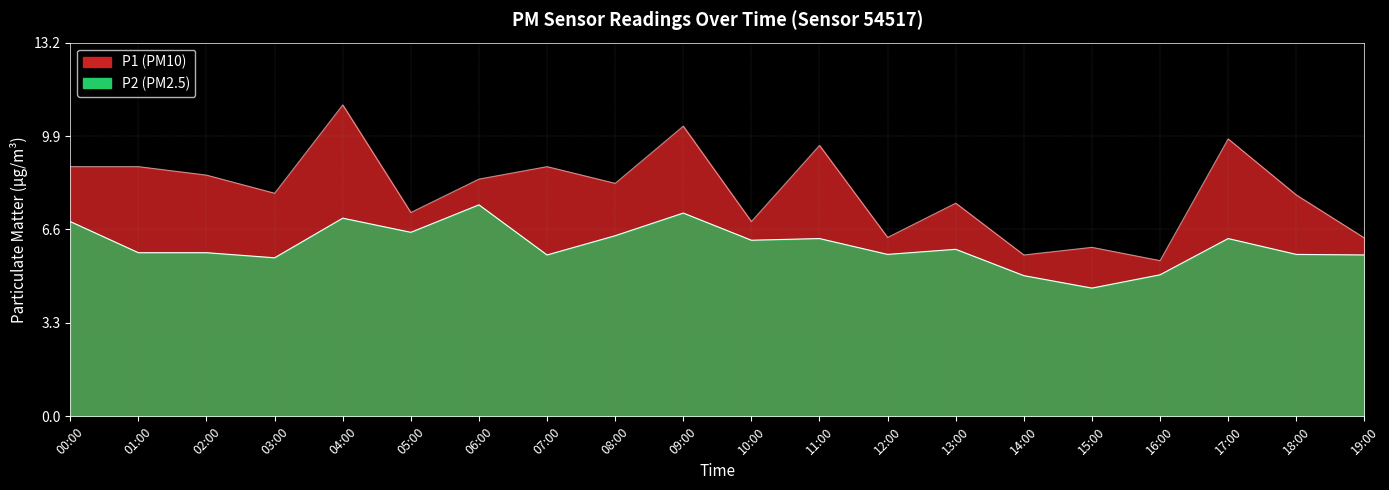

Is the value of P1 at 16:00 greater than the value of P2 at 10:00?

No